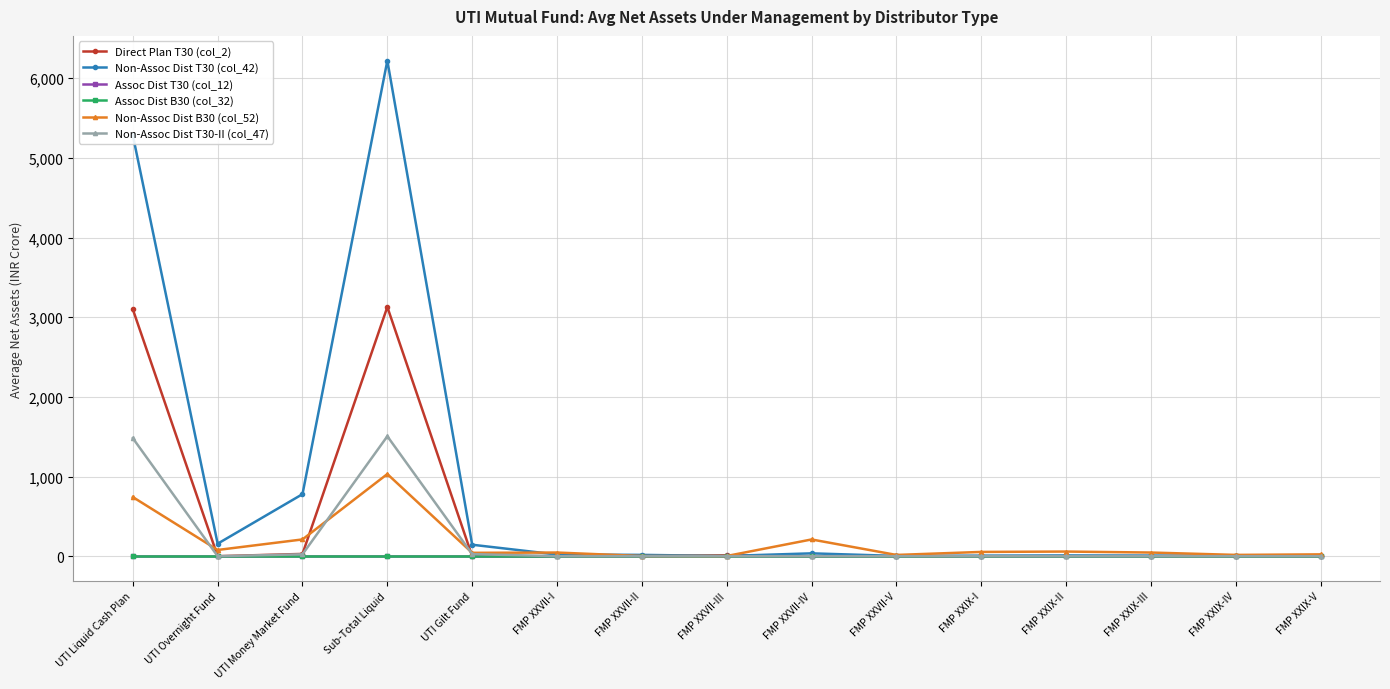

Reading right to left, what are all the values shown in this chart?

Direct Plan T30 (col_2): FMP XXIX-V=0.0	FMP XXIX-IV=0.0	FMP XXIX-III=0.0	FMP XXIX-II=0.0	FMP XXIX-I=0.0	FMP XXVII-V=0.0	FMP XXVII-IV=0.5	FMP XXVII-III=11.2	FMP XXVII-II=0.0	FMP XXVII-I=1.0	UTI Gilt Fund=0.0	Sub-Total Liquid=3128.5	UTI Money Market Fund=28.6	UTI Overnight Fund=0.0	UTI Liquid Cash Plan=3099.9
Non-Assoc Dist T30 (col_42): FMP XXIX-V=6.0	FMP XXIX-IV=6.3	FMP XXIX-III=7.9	FMP XXIX-II=9.6	FMP XXIX-I=7.0	FMP XXVII-V=3.5	FMP XXVII-IV=35.8	FMP XXVII-III=2.8	FMP XXVII-II=16.6	FMP XXVII-I=20.8	UTI Gilt Fund=144.0	Sub-Total Liquid=6221.0	UTI Money Market Fund=778.9	UTI Overnight Fund=157.0	UTI Liquid Cash Plan=5285.1
Assoc Dist T30 (col_12): FMP XXIX-V=0.0	FMP XXIX-IV=0.0	FMP XXIX-III=0.0	FMP XXIX-II=0.0	FMP XXIX-I=0.0	FMP XXVII-V=0.0	FMP XXVII-IV=0.0	FMP XXVII-III=0.0	FMP XXVII-II=0.0	FMP XXVII-I=0.0	UTI Gilt Fund=0.0	Sub-Total Liquid=0.0	UTI Money Market Fund=0.0	UTI Overnight Fund=0.0	UTI Liquid Cash Plan=0.0
Assoc Dist B30 (col_32): FMP XXIX-V=0.0	FMP XXIX-IV=0.0	FMP XXIX-III=0.0	FMP XXIX-II=0.0	FMP XXIX-I=0.0	FMP XXVII-V=0.0	FMP XXVII-IV=0.0	FMP XXVII-III=0.0	FMP XXVII-II=0.0	FMP XXVII-I=0.0	UTI Gilt Fund=0.0	Sub-Total Liquid=0.0	UTI Money Market Fund=0.0	UTI Overnight Fund=0.0	UTI Liquid Cash Plan=0.0
Non-Assoc Dist B30 (col_52): FMP XXIX-V=23.1	FMP XXIX-IV=16.3	FMP XXIX-III=46.0	FMP XXIX-II=58.3	FMP XXIX-I=53.7	FMP XXVII-V=15.8	FMP XXVII-IV=210.3	FMP XXVII-III=2.4	FMP XXVII-II=2.1	FMP XXVII-I=46.0	UTI Gilt Fund=42.3	Sub-Total Liquid=1031.4	UTI Money Market Fund=210.6	UTI Overnight Fund=78.3	UTI Liquid Cash Plan=742.4
Non-Assoc Dist T30-II (col_47): FMP XXIX-V=0.0	FMP XXIX-IV=0.0	FMP XXIX-III=0.0	FMP XXIX-II=0.0	FMP XXIX-I=0.0	FMP XXVII-V=0.0	FMP XXVII-IV=0.5	FMP XXVII-III=0.0	FMP XXVII-II=0.0	FMP XXVII-I=0.0	UTI Gilt Fund=26.3	Sub-Total Liquid=1505.7	UTI Money Market Fund=23.9	UTI Overnight Fund=0.0	UTI Liquid Cash Plan=1481.8